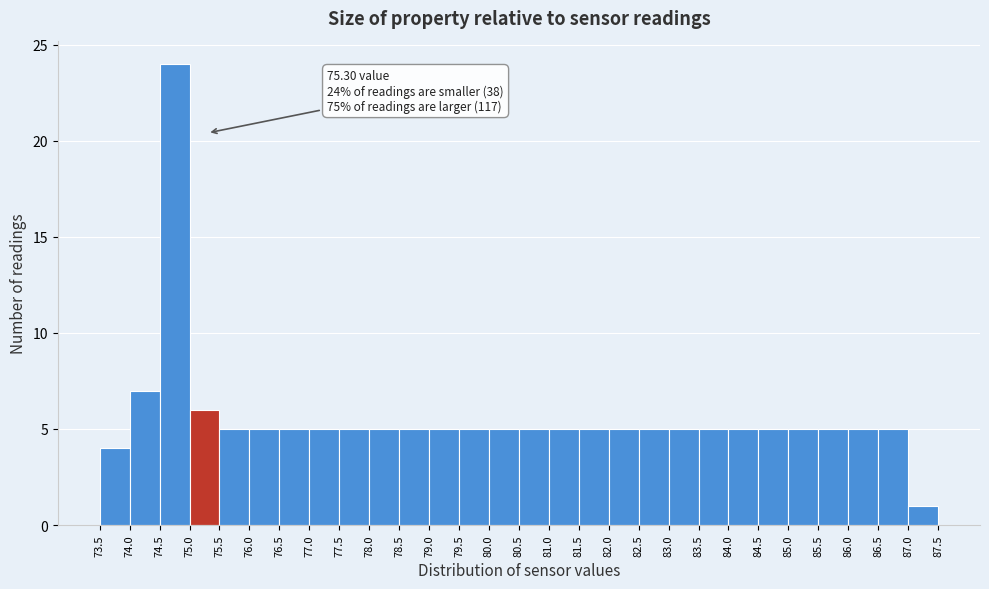

Over which range of the x-axis is the bar tallest?

74.5 to 75.0